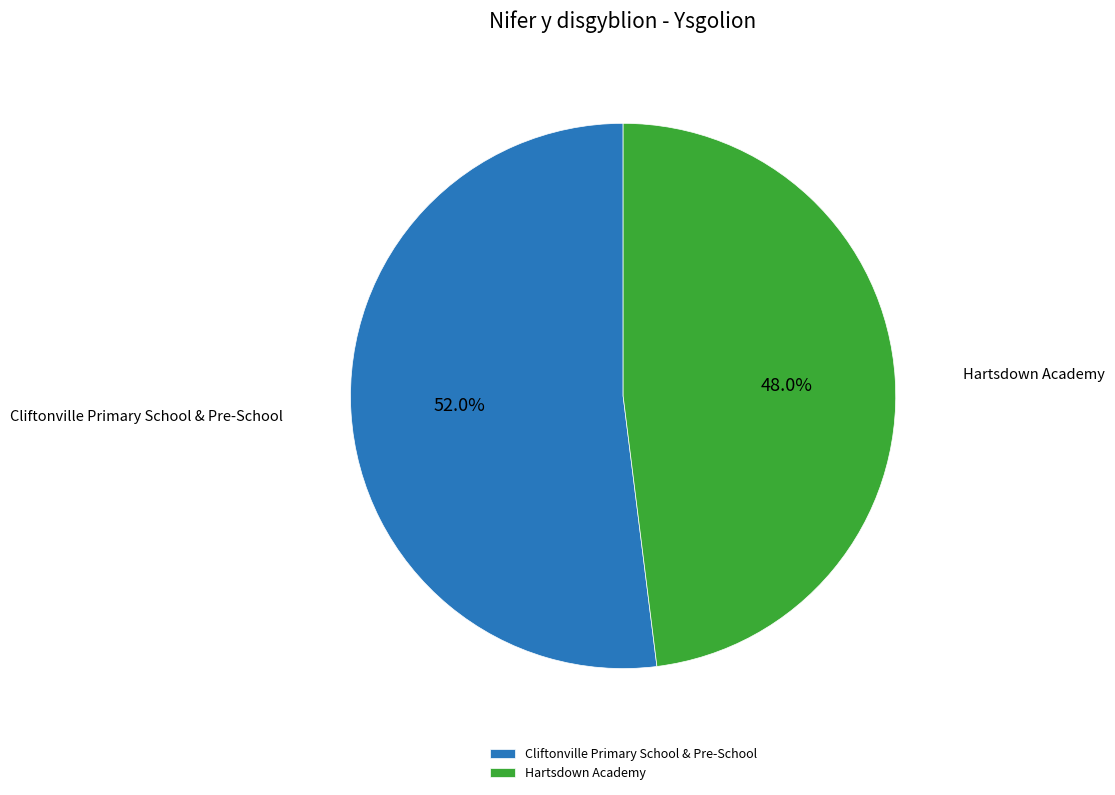

The Hartsdown Academy slice represents 48% of the pie. True or false?

True